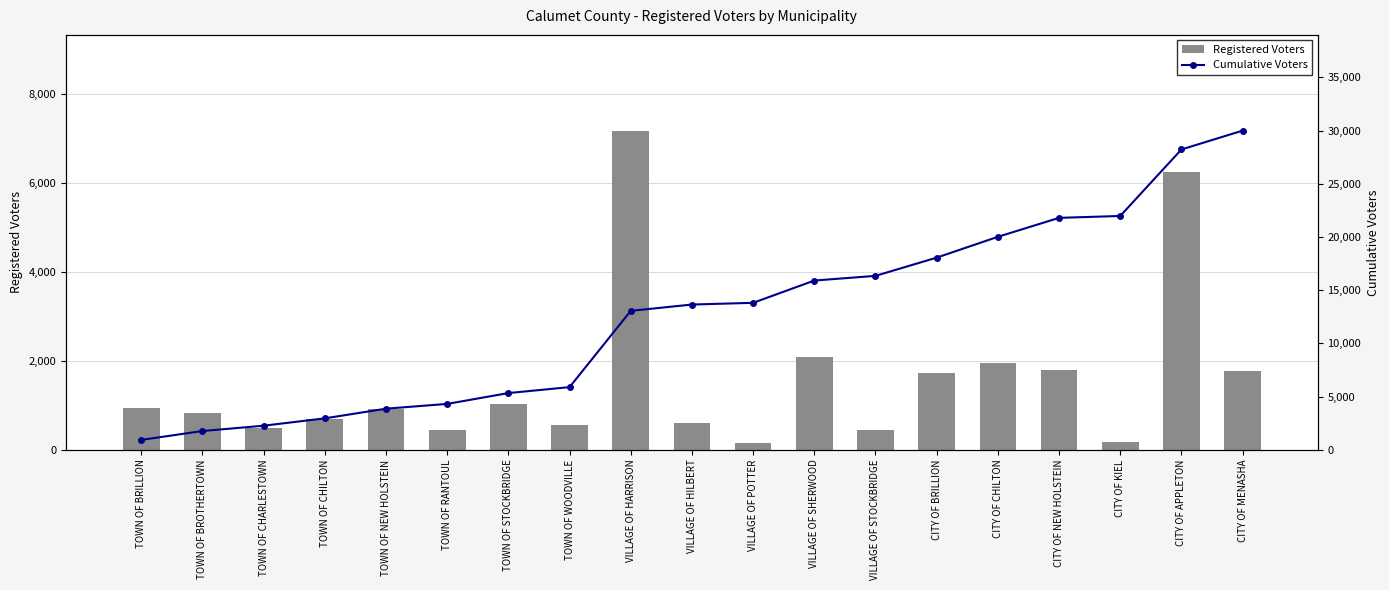

At which label does Cumulative Voters reach its peak?

CITY OF MENASHA